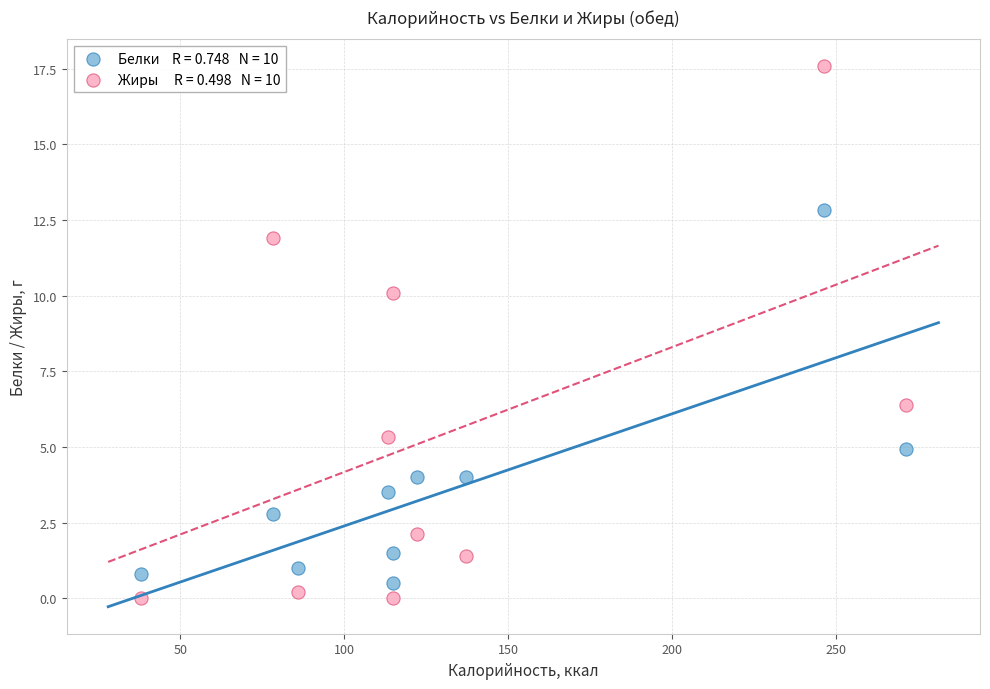

Across all series, what Y value is closest to 8?

6.4